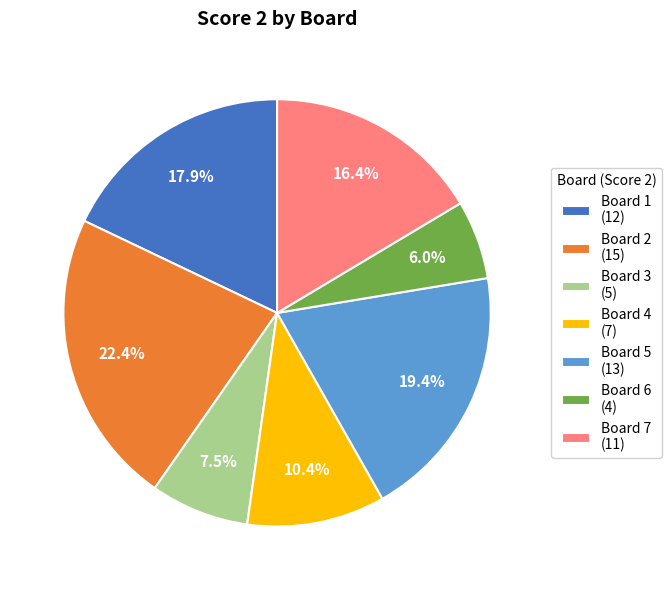

What is the smallest slice in the pie chart?

Board 6 (4)